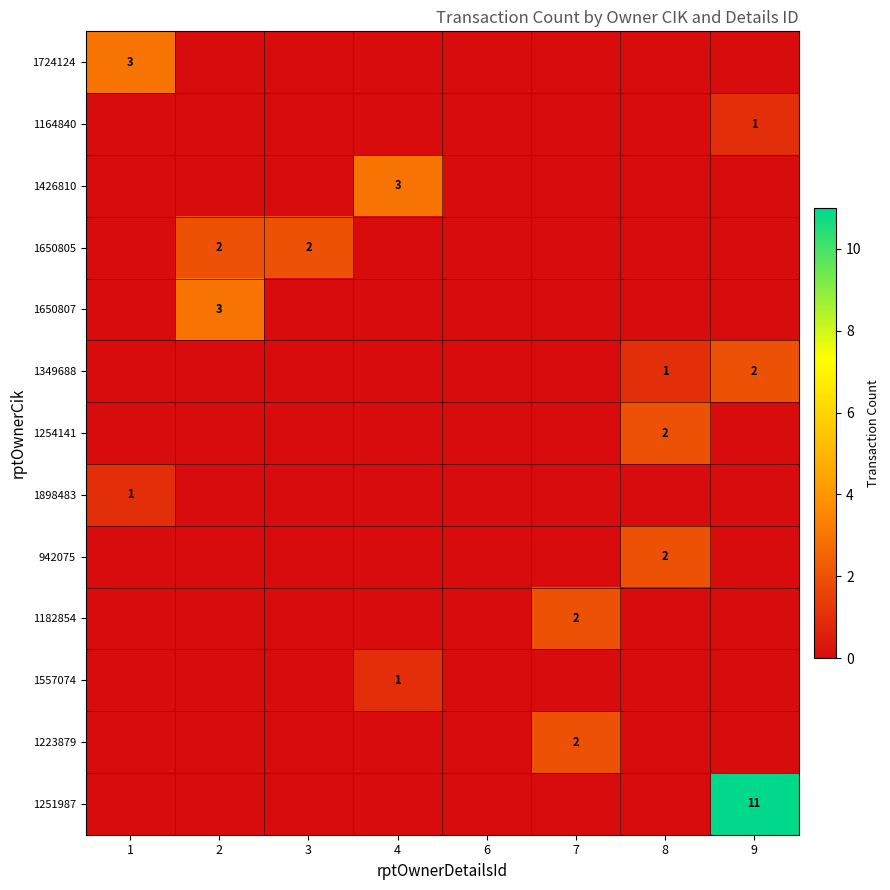

How many distinct data groups are displayed?

13